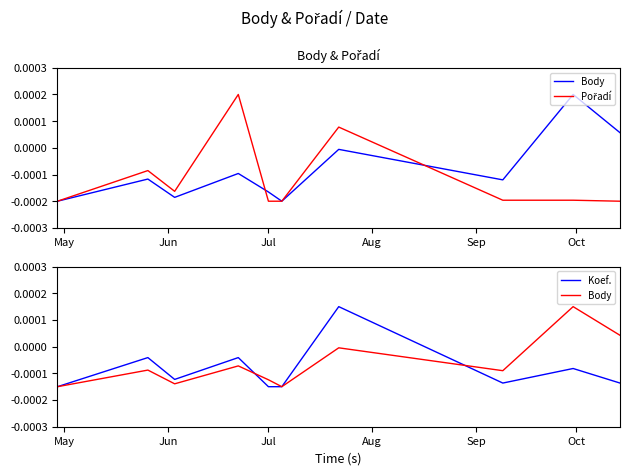

Count the number of categories in the chart.

10